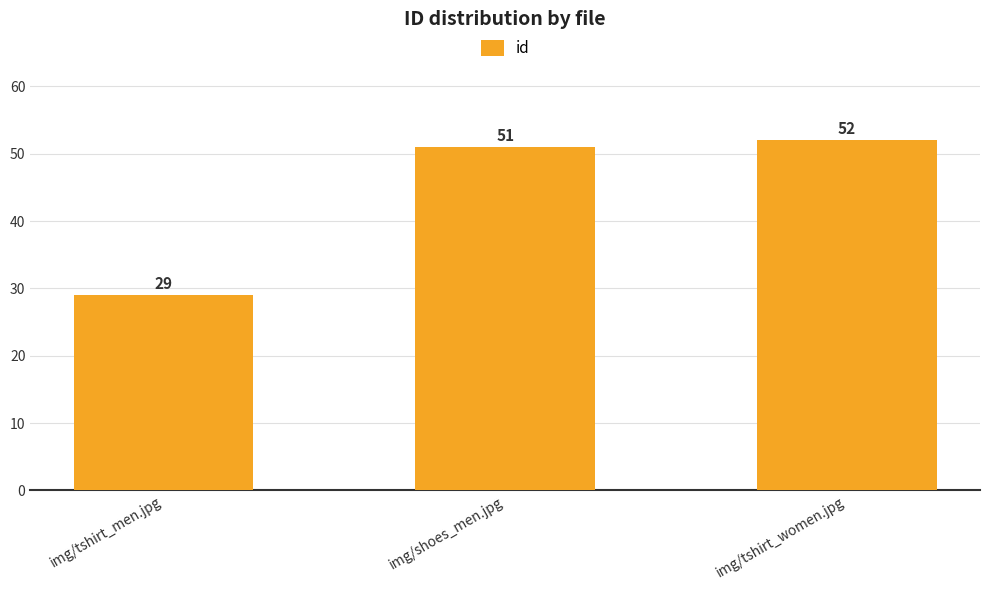

Rank the categories by value from highest to lowest.

img/tshirt_women.jpg, img/shoes_men.jpg, img/tshirt_men.jpg